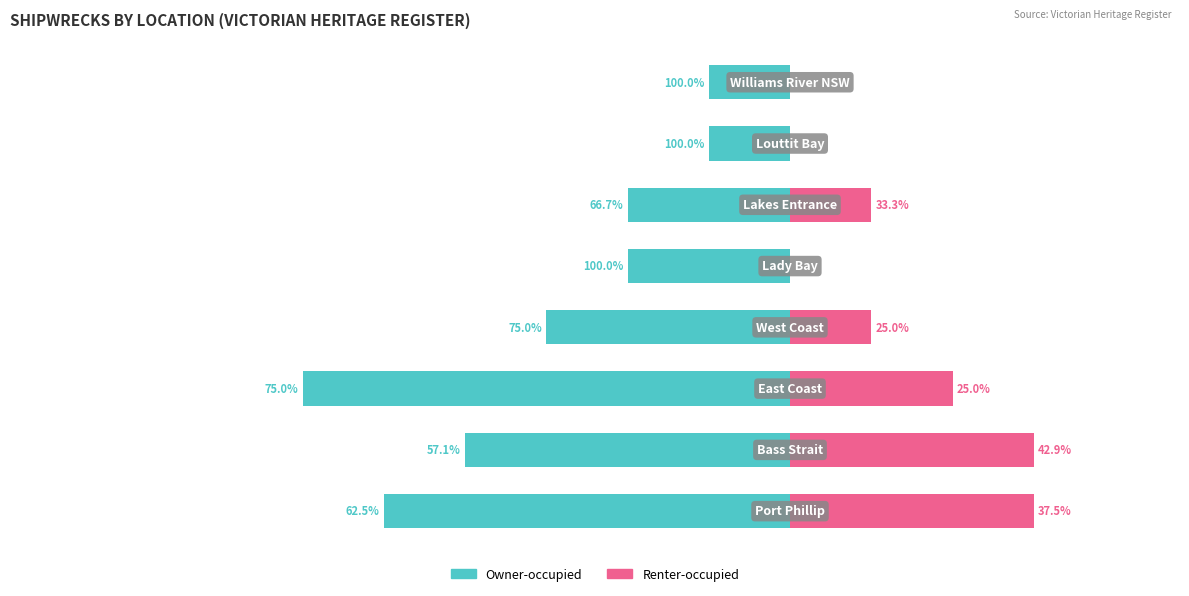

Between 3 and 6, which series saw the biggest shift?

Owner-occupied